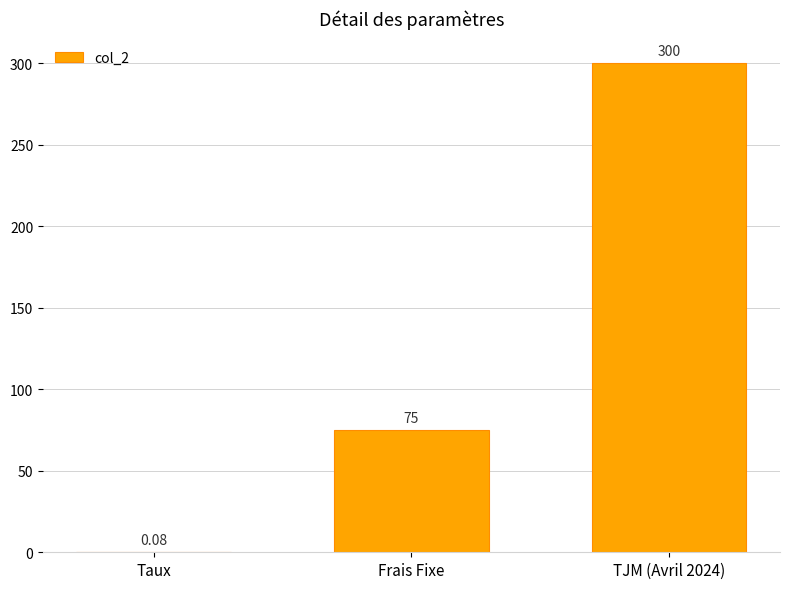

Where is the data nearest to the value 150?

Frais Fixe